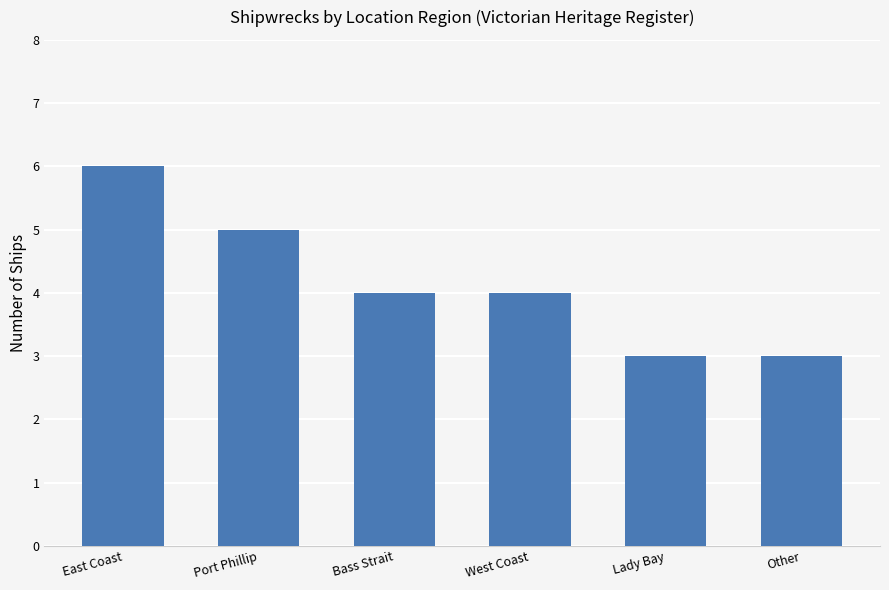

Count the number of data series in this chart.

1